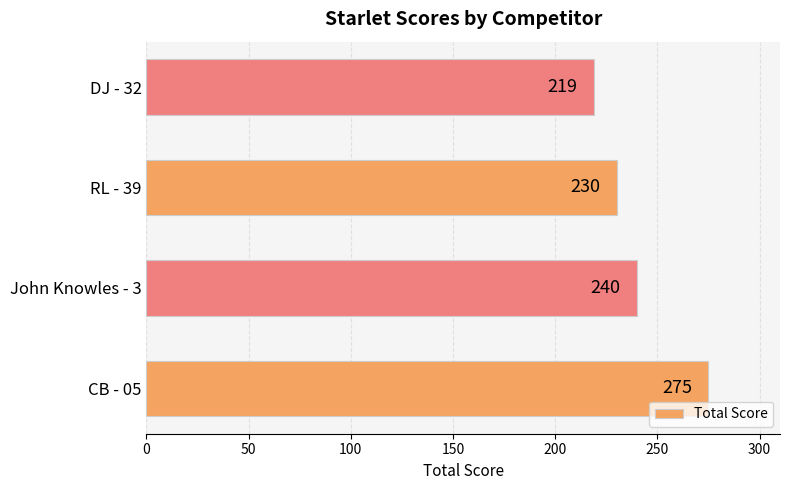

How many series are shown in this chart?

1